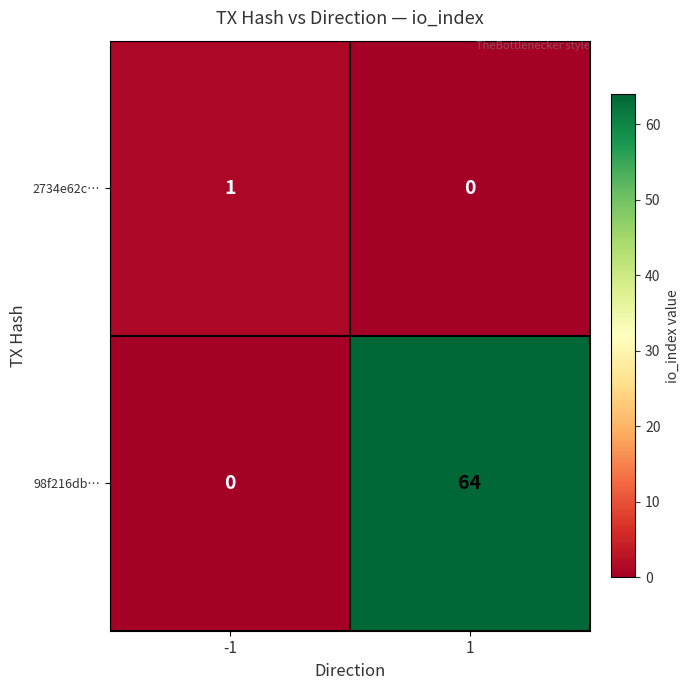

Is it true that 98f216db… equals 84 at 1?

False